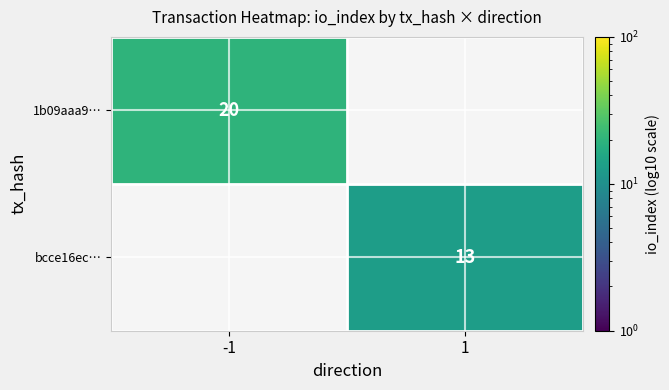

The bcce16ec… series shows 13 at 1. True or false?

True